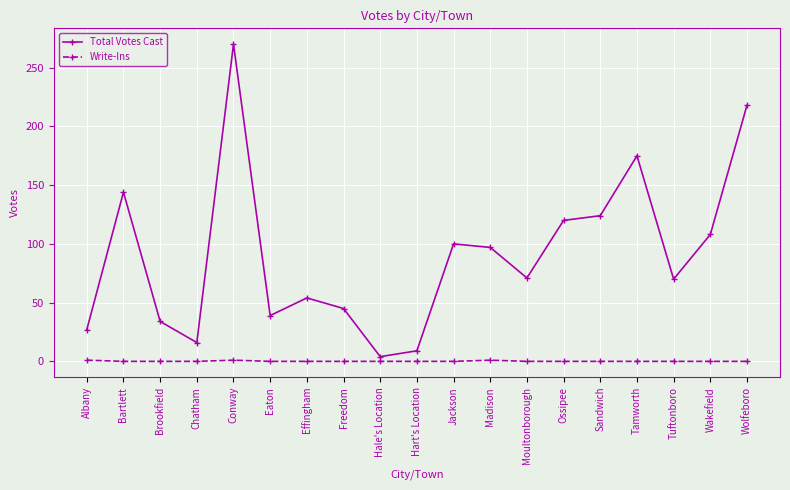

True or false: Write-Ins and Total Votes Cast intersect in this chart.

False